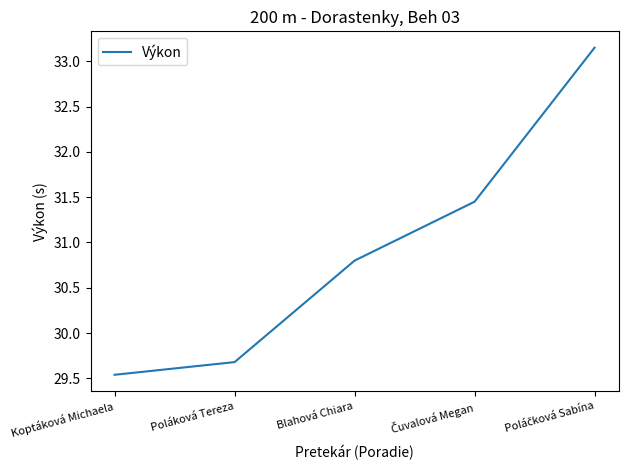

What position from the right is Poláková Tereza?

4